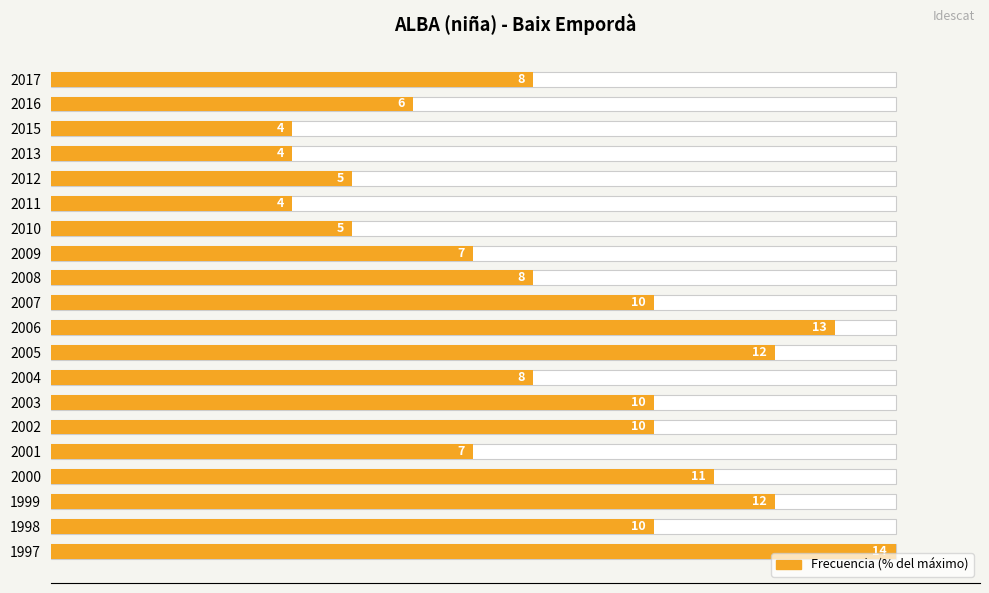

What is the value of the 8th bar from the left?

57.1